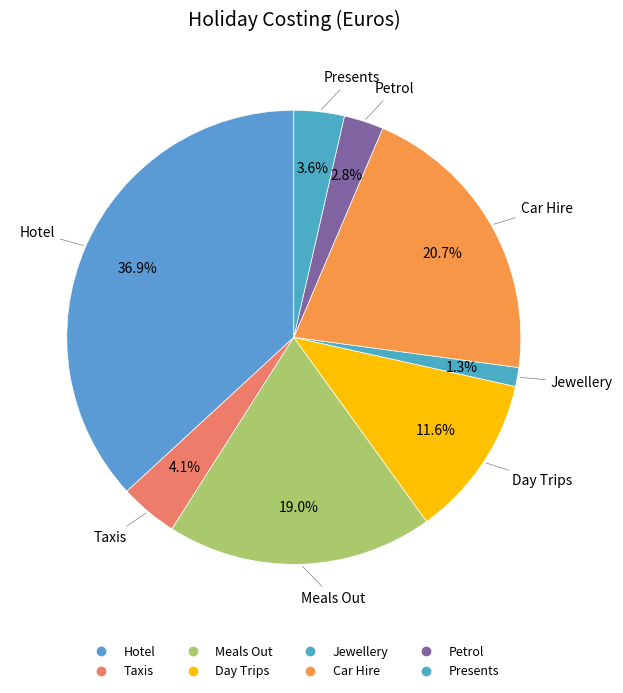

To the nearest percent, what is the combined percentage of Hotel and Car Hire?

58%